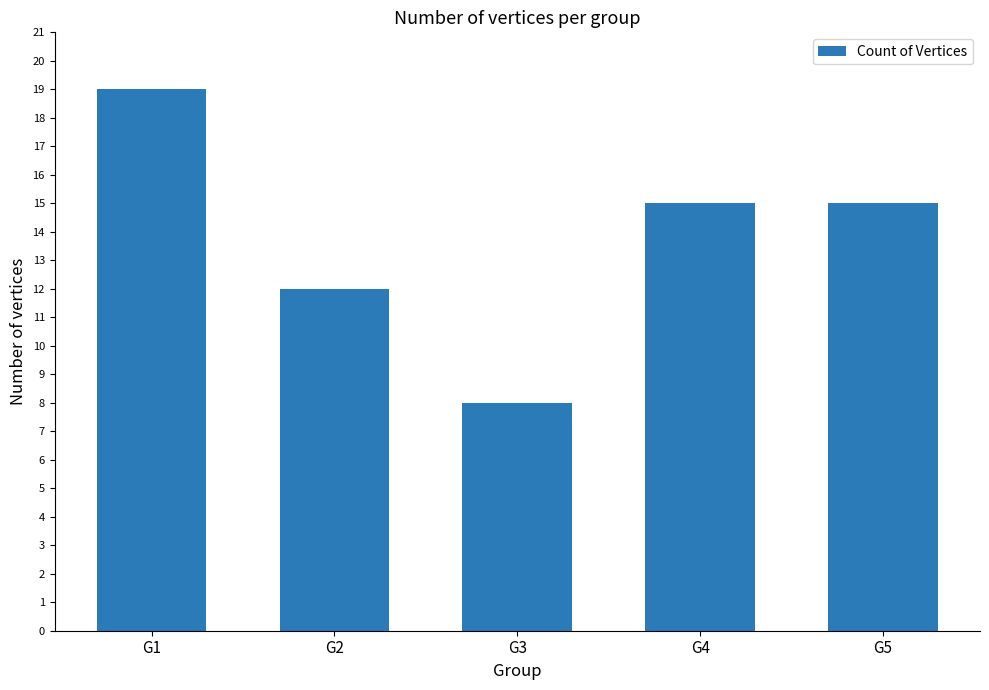

What is the change in value from G1 to G4?

-4